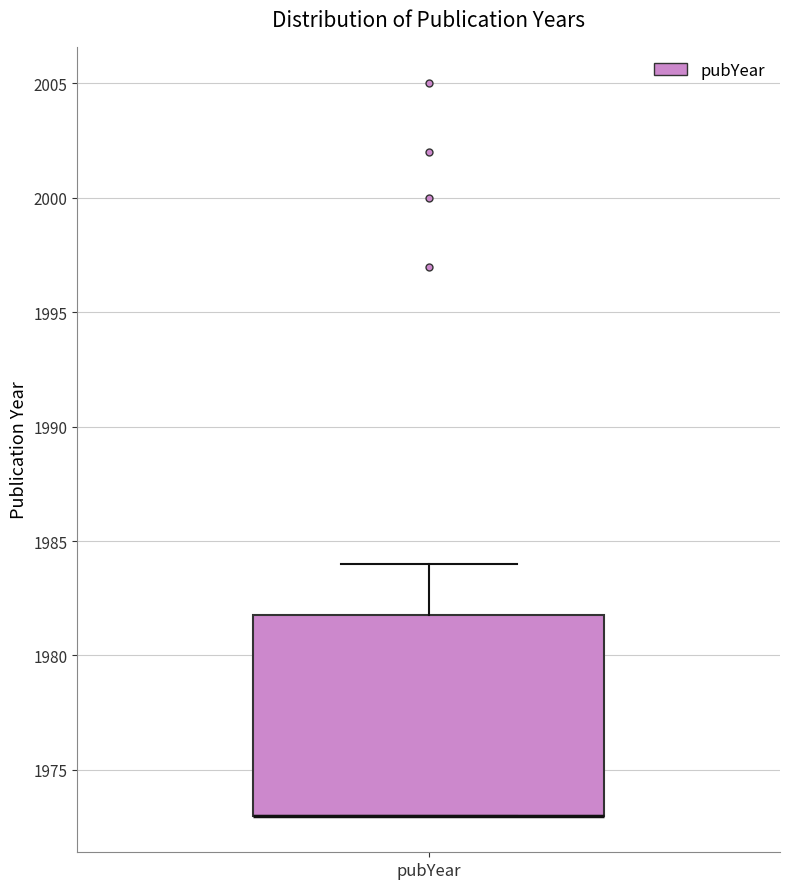

Transcribe this box plot: give where the median line is, the range the box spans, and where the two whiskers end, as read against the y-axis. The values are not printed on the chart, so give them approximately, as read against the axis.

median 1973 (drawn on the box's lower edge), box 1973 to 1982, whiskers 1973 to 1984